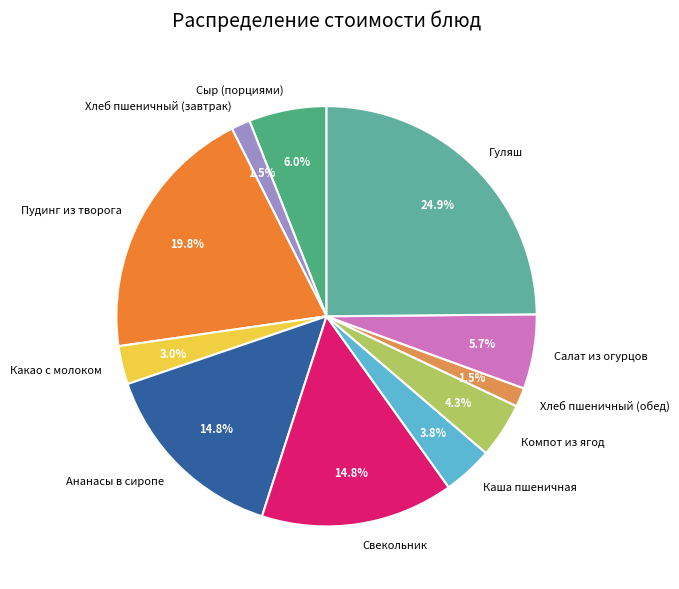

Does any single category account for the majority?

No